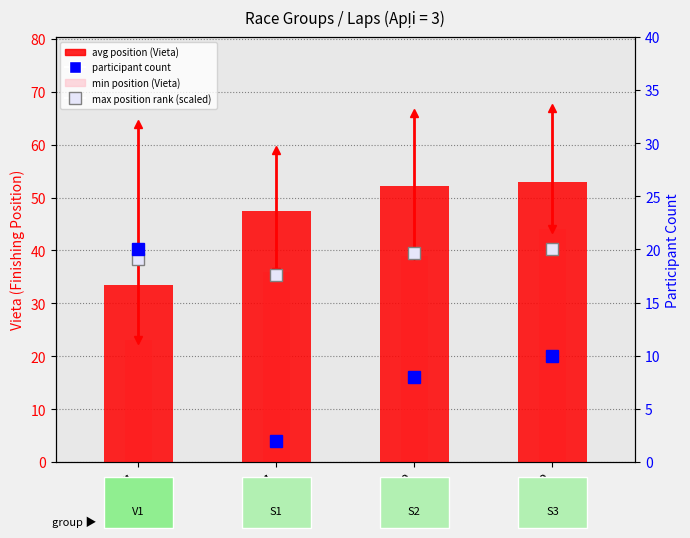

Which series has the widest spread of values?

min position (Vieta)